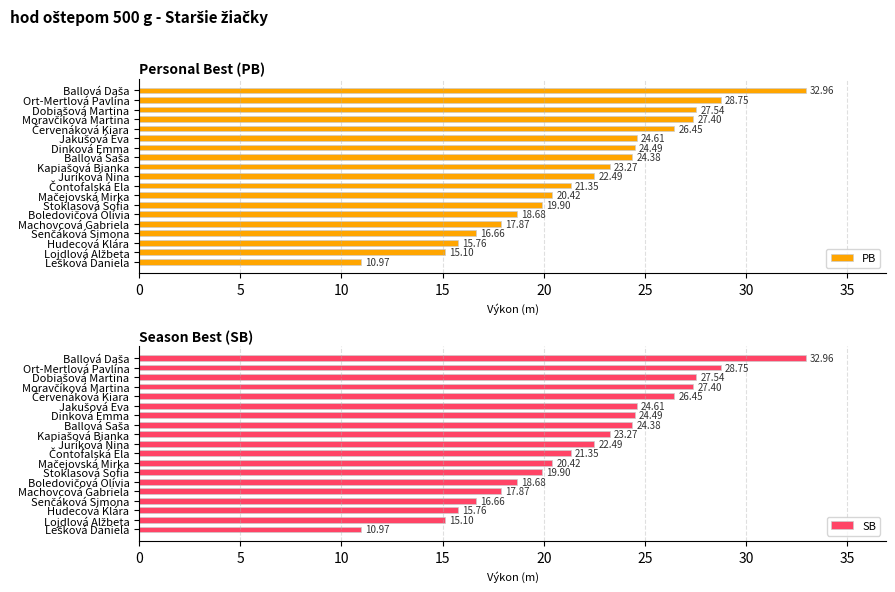

What is the value of the PB bar at the 19th from the left?

11.0